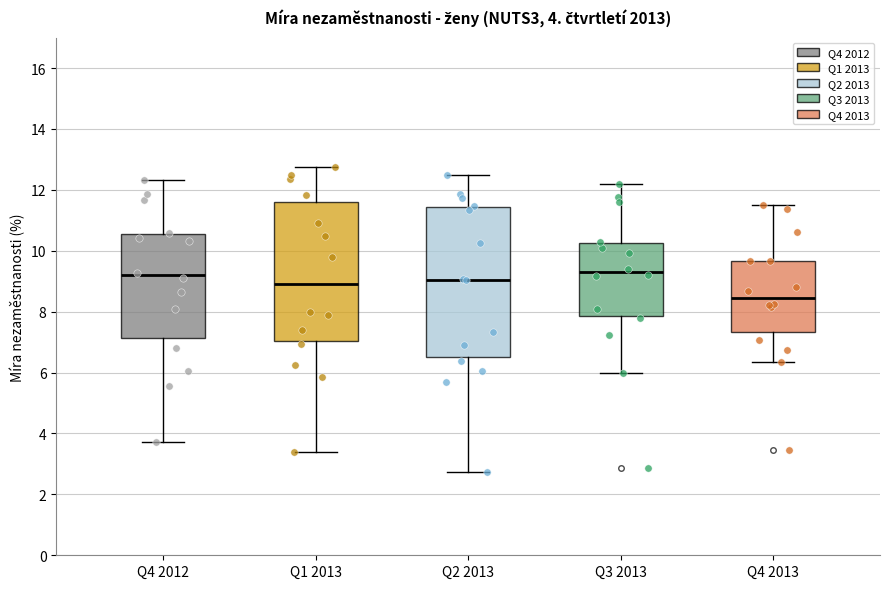

Comparing the boxes themselves (not the whiskers), which one is the tallest?

Q2 2013